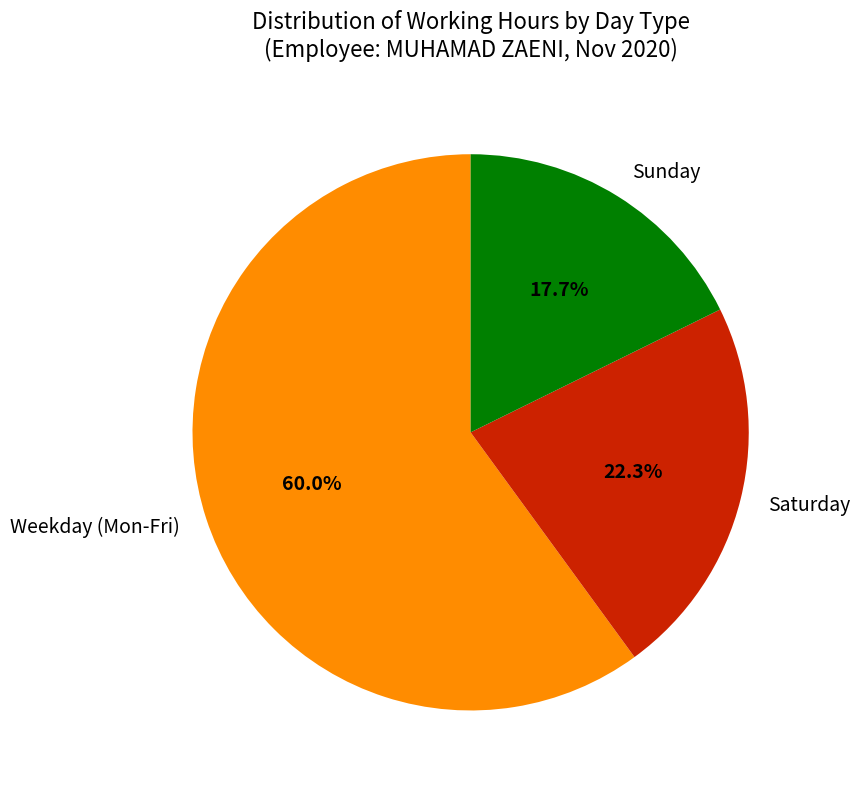

Which slice is the smallest?

Sunday